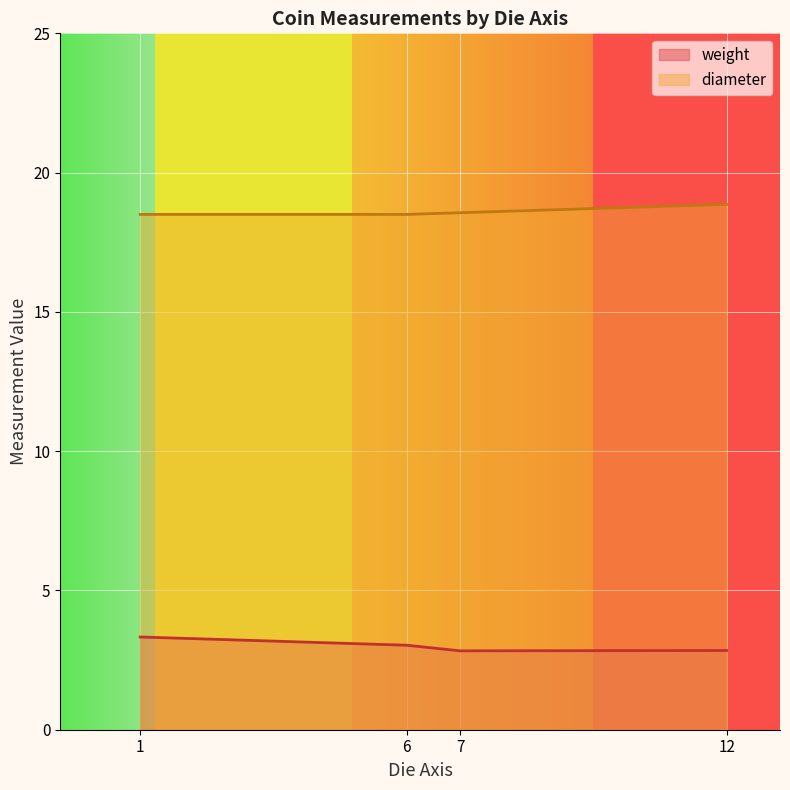

How many series are shown in this chart?

2